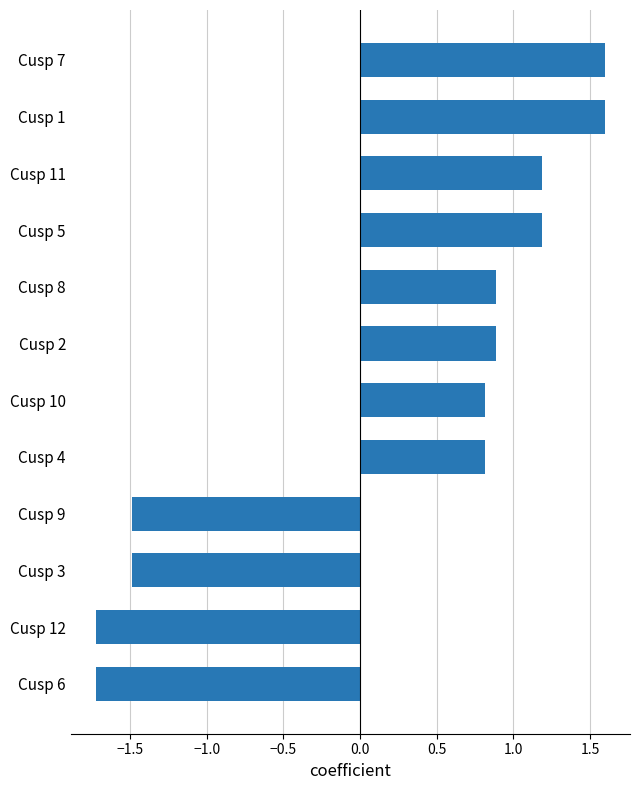

What is the maximum value shown in the chart?

1.6